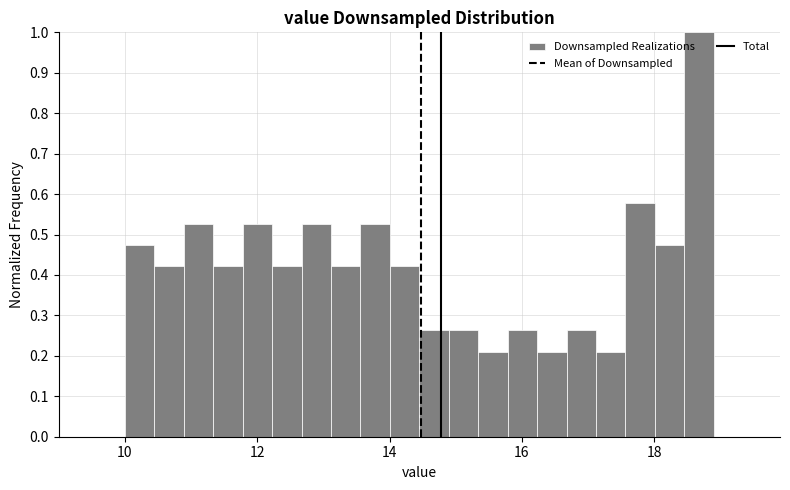

Around what value on the x-axis is the tallest bar? Give the approximate position of its centre, as read against the axis.

18.6